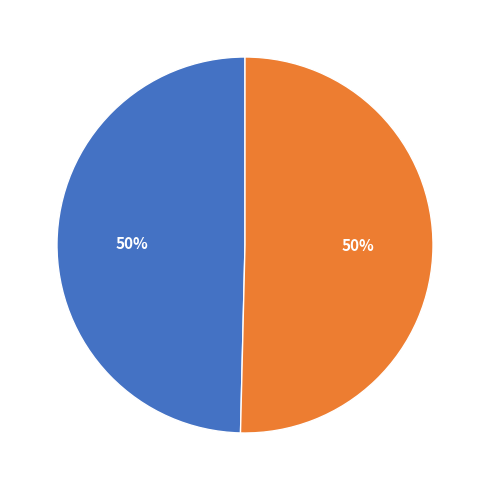

Which slice is the largest?

Pos 2 (#66)